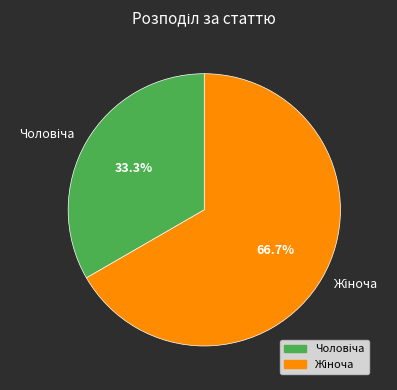

Is there a majority slice in this chart?

Yes